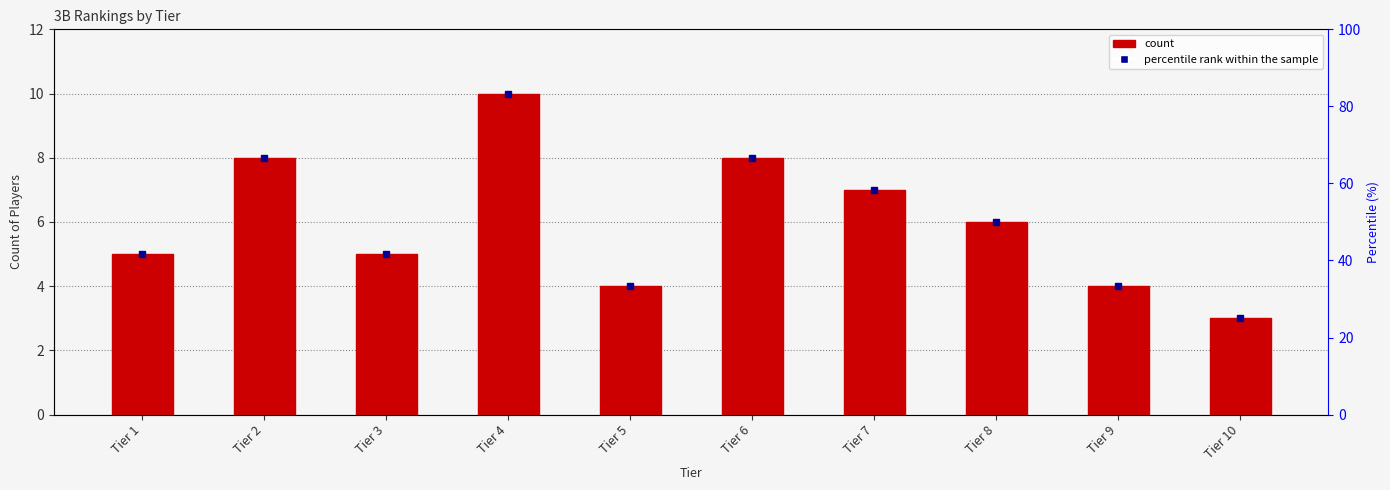

Between Tier 9 and Tier 8, which is larger?

Tier 8